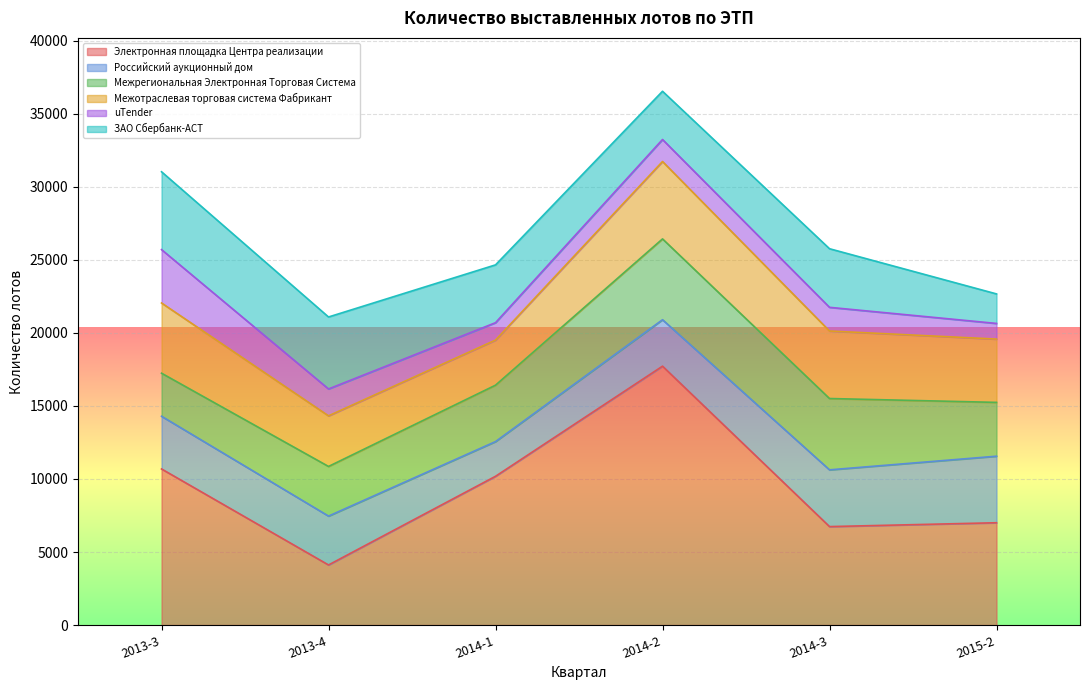

List the series in order of their peak value, lowest first.

uTender, Российский аукционный дом, Межотраслевая торговая система Фабрикант, ЗАО Сбербанк-АСТ, Межрегиональная Электронная Торговая Система, Электронная площадка Центра реализации